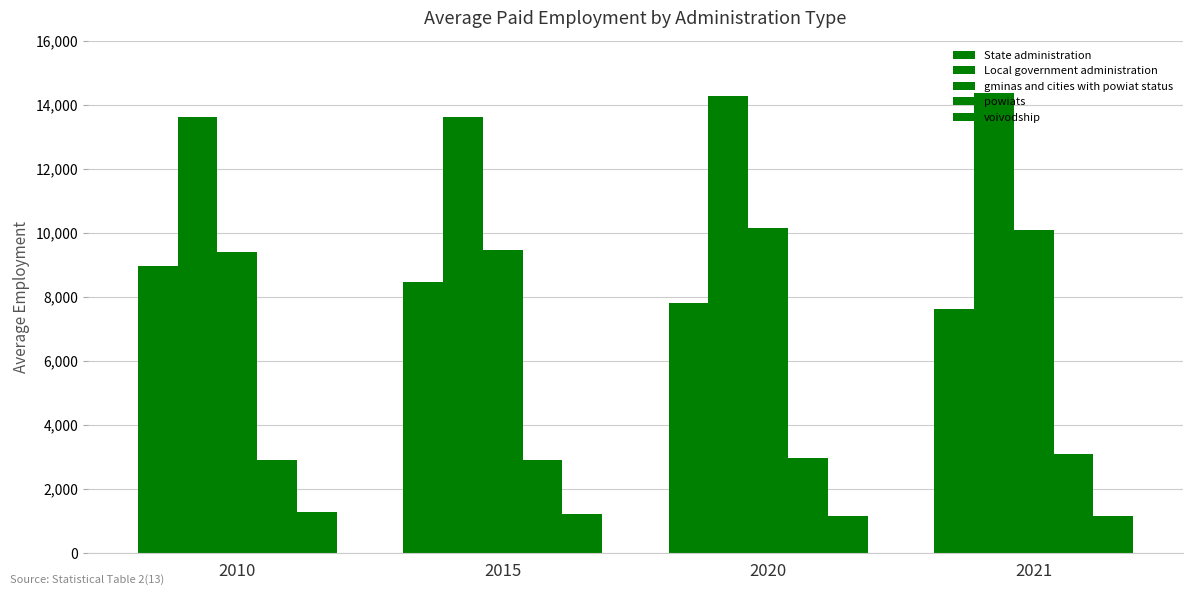

Are the bars horizontal?

No